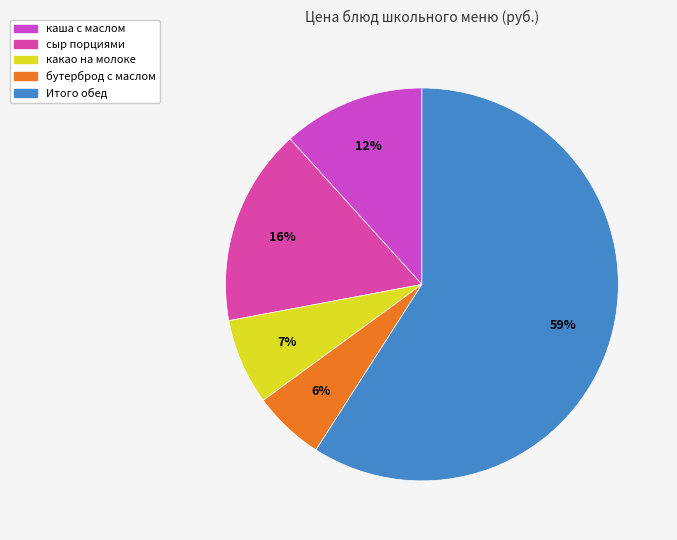

Which has a higher value, бутерброд с маслом or сыр порциями?

сыр порциями